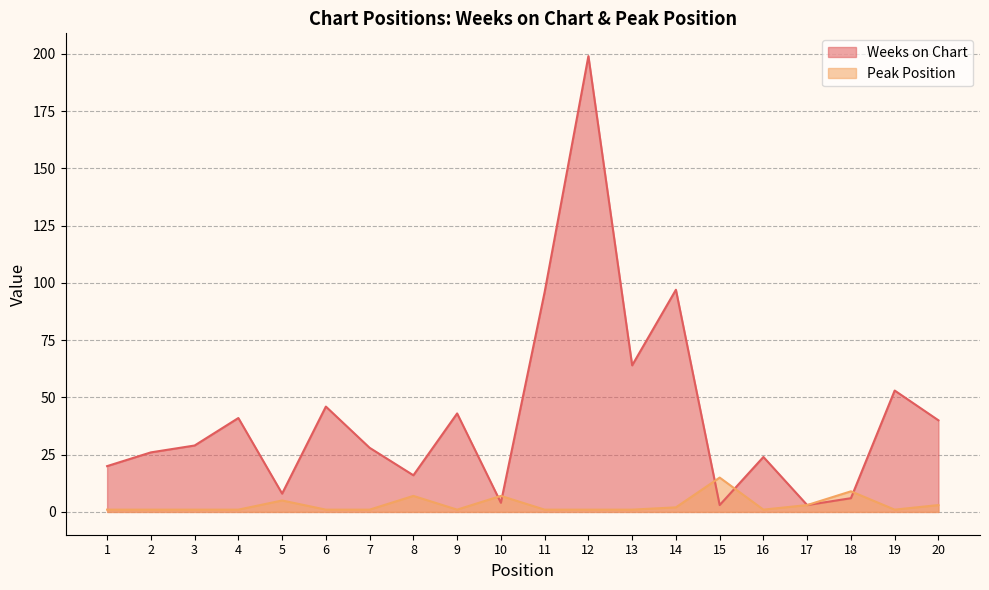

What is the spread (max minus min) of values at 14?

95